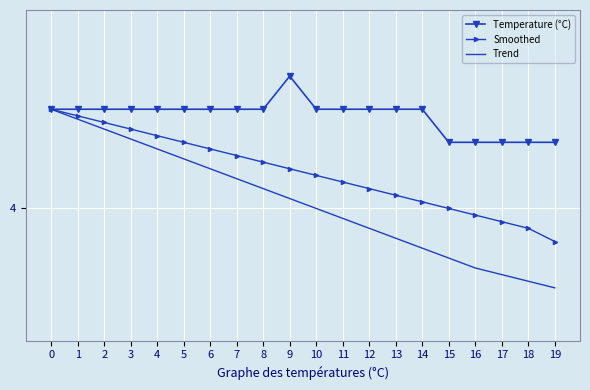

What is the sum of all Temperature (°C) values?

85.6